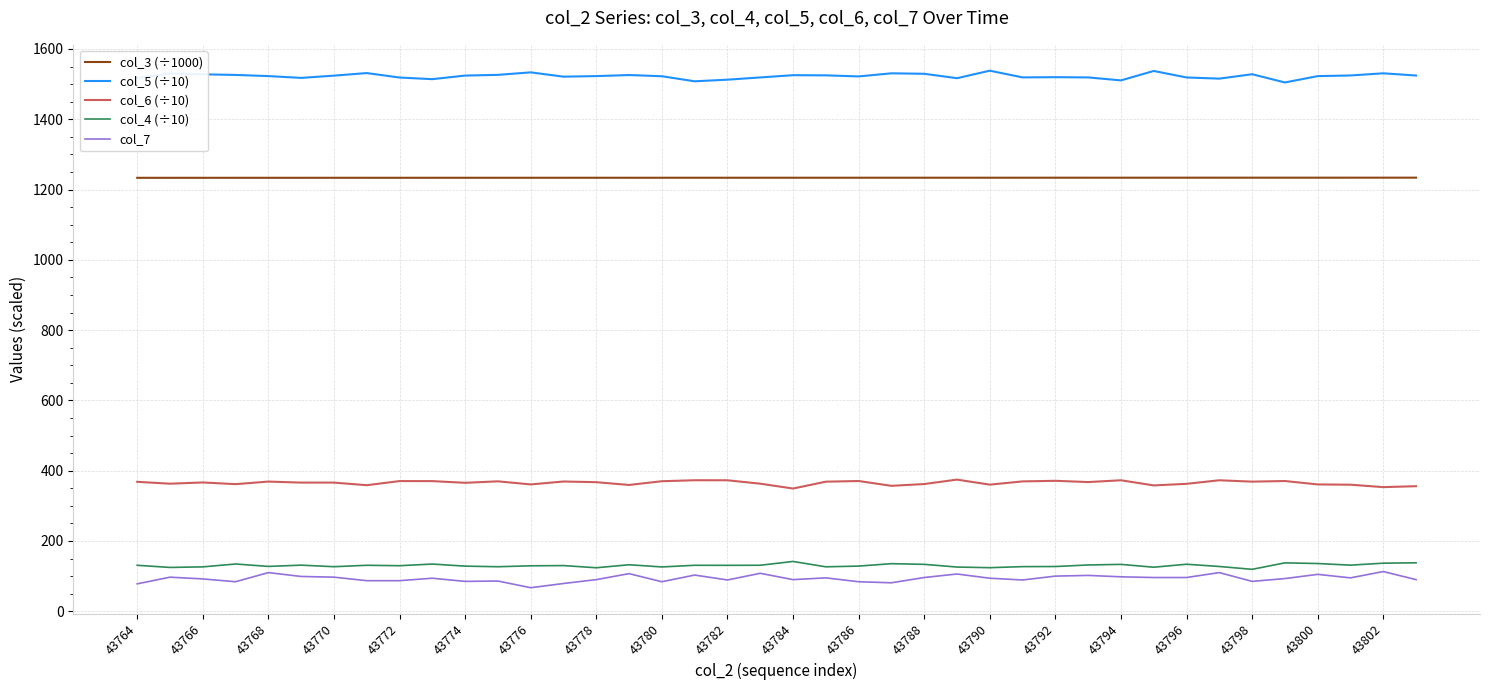

True or false: col_3 (÷1000) and col_4 (÷10) intersect in this chart.

False